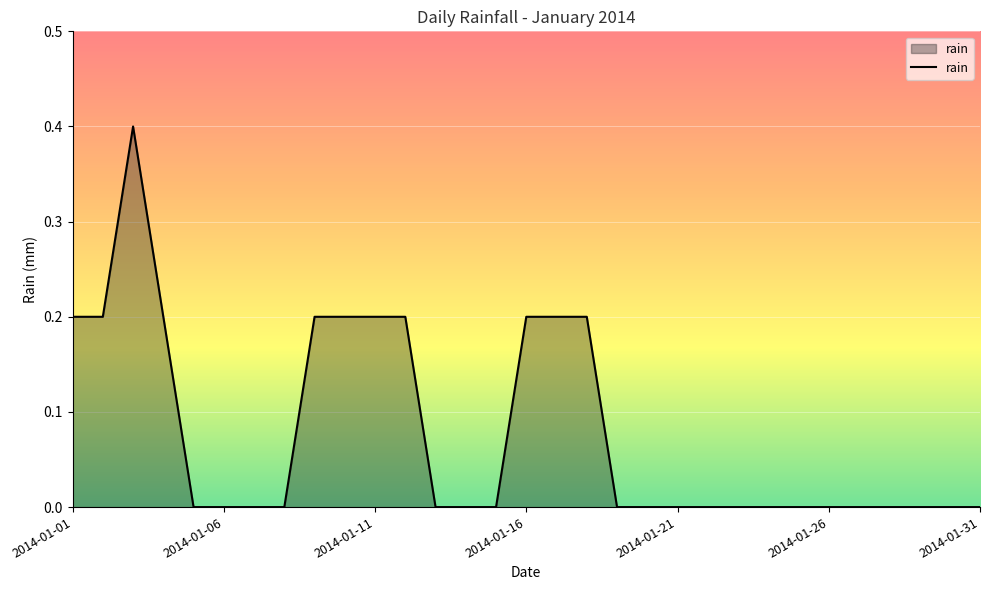

Does the chart have visible grid lines?

Yes